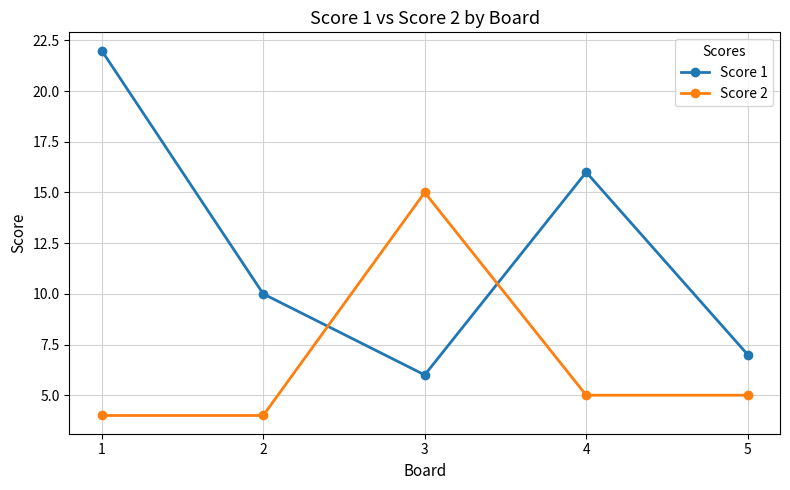

What is the value of the Score 2 point at the 1st from the left?

4